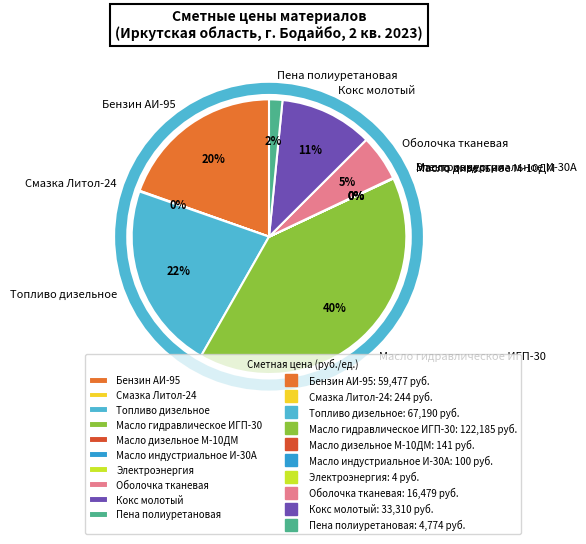

To the nearest percent, what is the average slice percentage?

10%